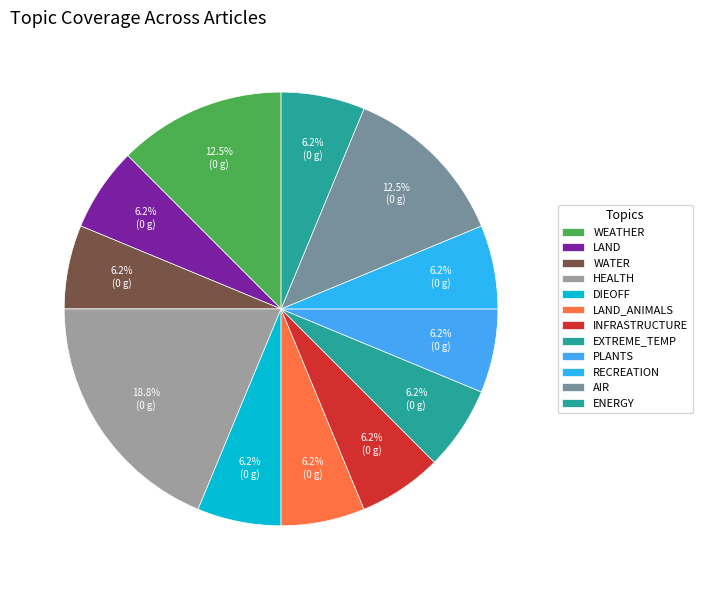

Is there a majority slice in this chart?

No